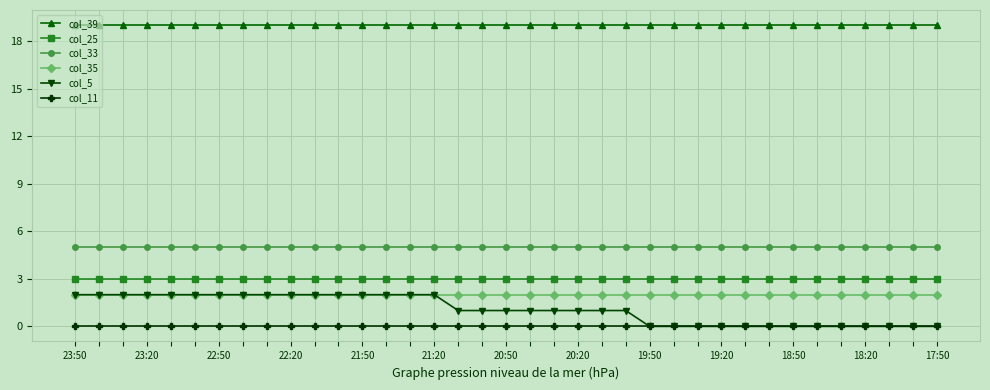

Does the chart have visible grid lines?

Yes